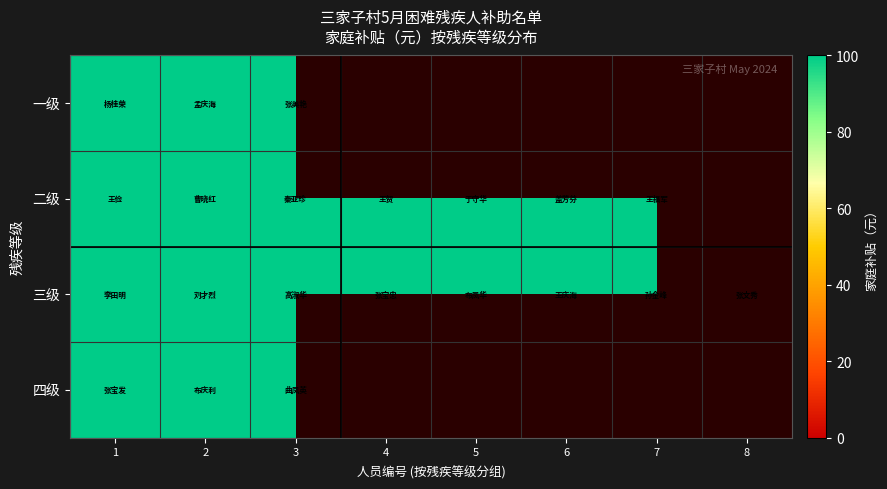

Reading right to left, what are all the values shown in this chart?

一级: 8=0	7=0	6=0	5=0	4=0	3=100	2=100	1=100
二级: 8=0	7=100	6=100	5=100	4=100	3=100	2=100	1=100
三级: 8=100	7=100	6=100	5=100	4=100	3=100	2=100	1=100
四级: 8=0	7=0	6=0	5=0	4=0	3=100	2=100	1=100